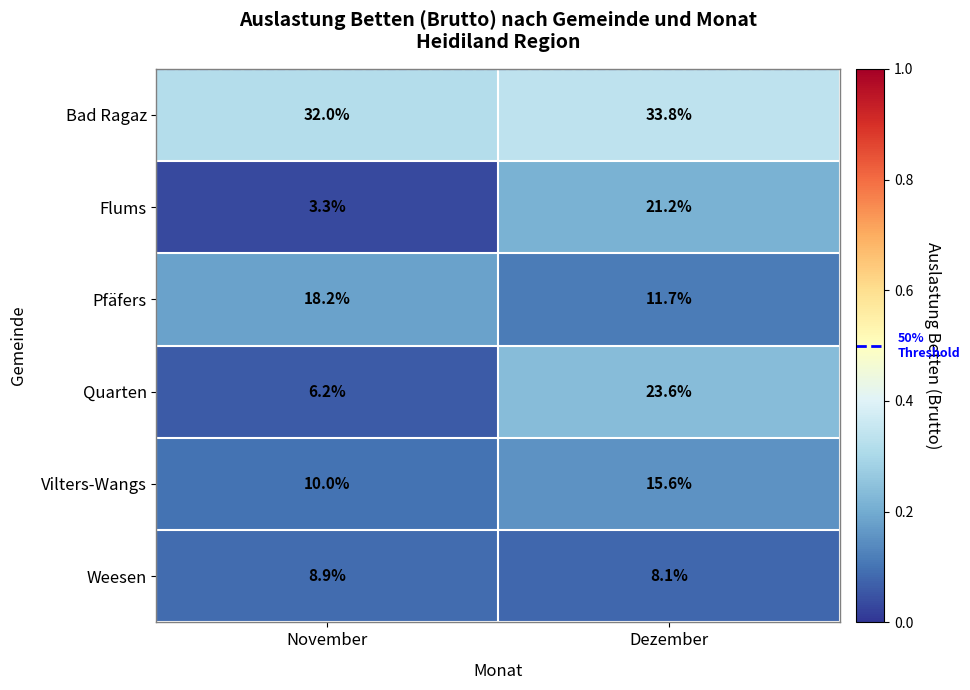

Reading left to right, transcribe all the data shown in this chart.

Bad Ragaz: 32.0	33.8
Flums: 3.3	21.2
Pfäfers: 18.2	11.7
Quarten: 6.2	23.6
Vilters-Wangs: 10.0	15.6
Weesen: 8.9	8.1